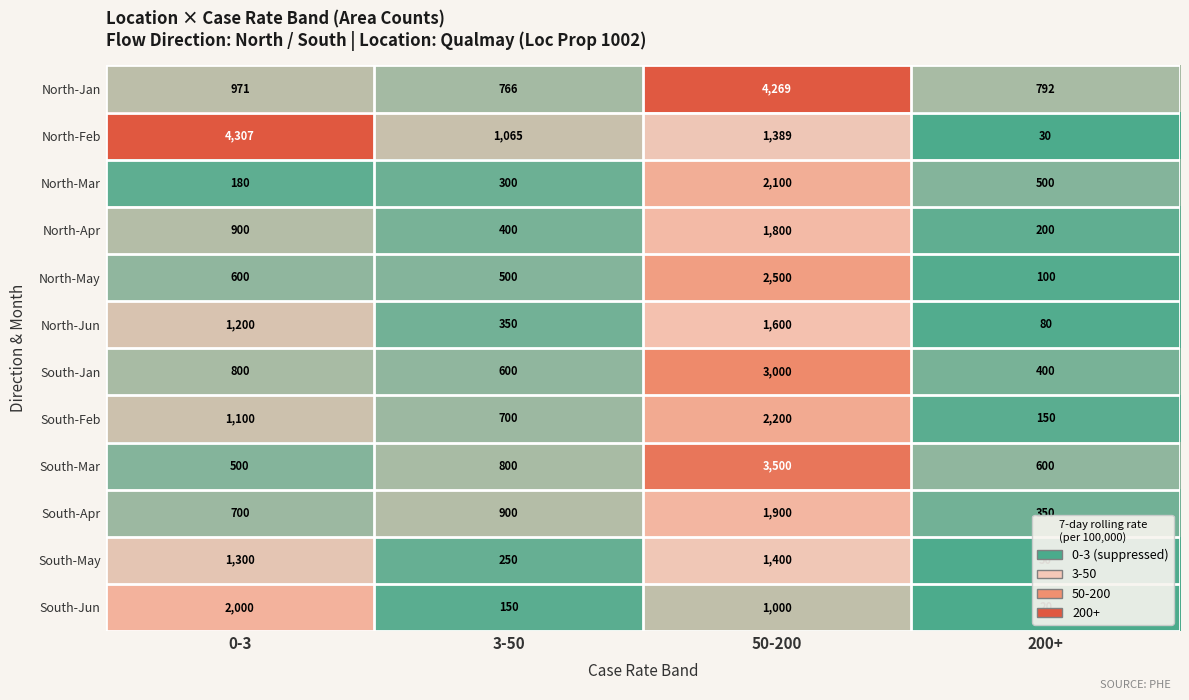

What is the smallest value displayed?

20